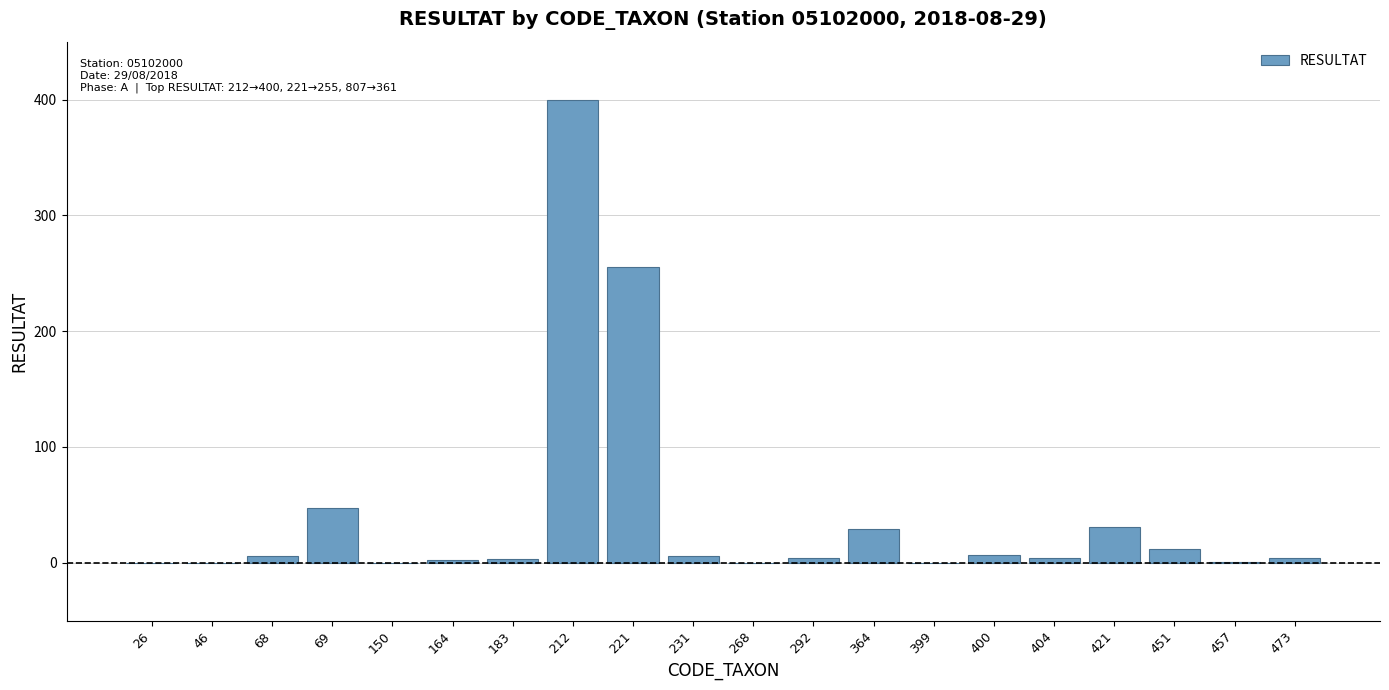

Which label corresponds to the largest value in the chart?

212